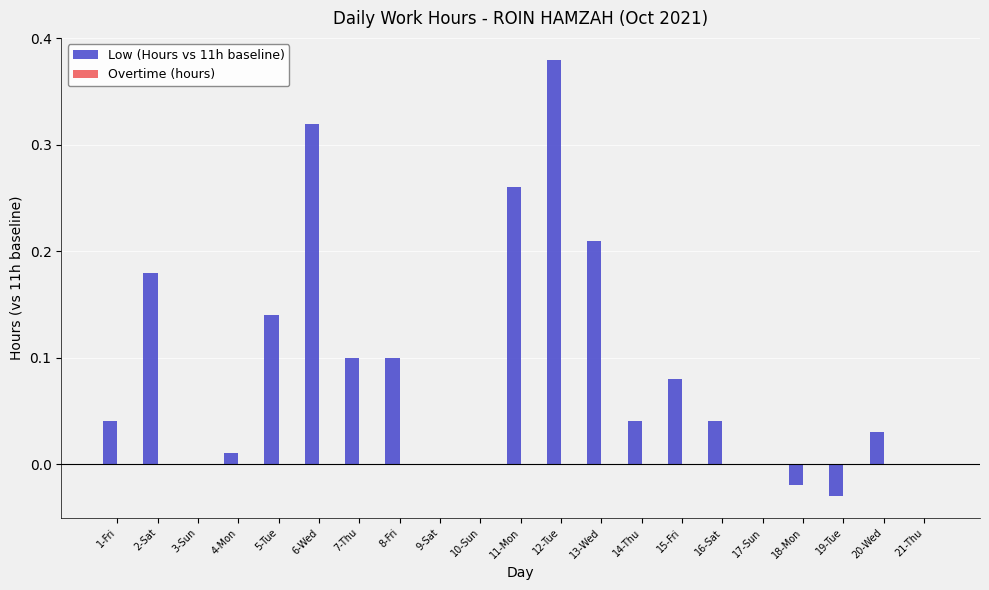

What is the change in value from 3-Sun to 11-Mon?

+0.3